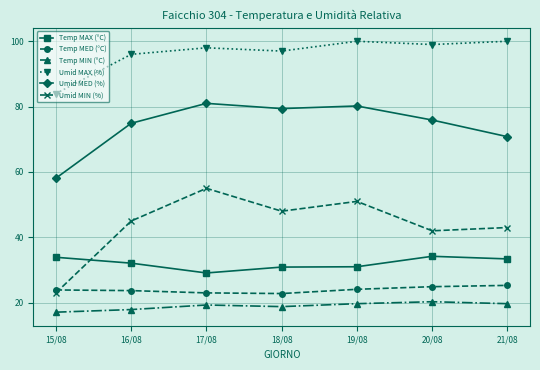

What is the maximum value for Temp MED (°C)?

25.3